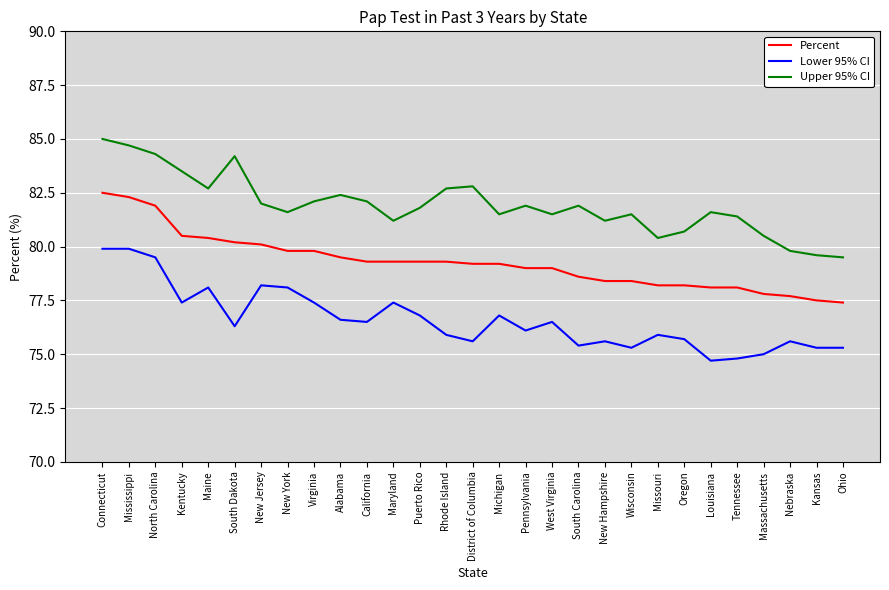

What is the sum of all Lower 95% CI values?

2221.6